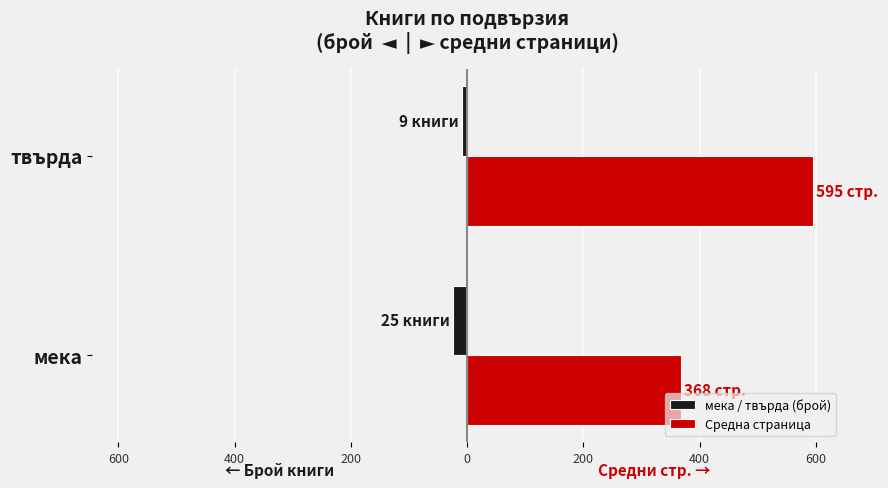

Reading left to right, extract all data points from this chart.

мека / твърда (брой): -25	-9
Средна страница: 368	595